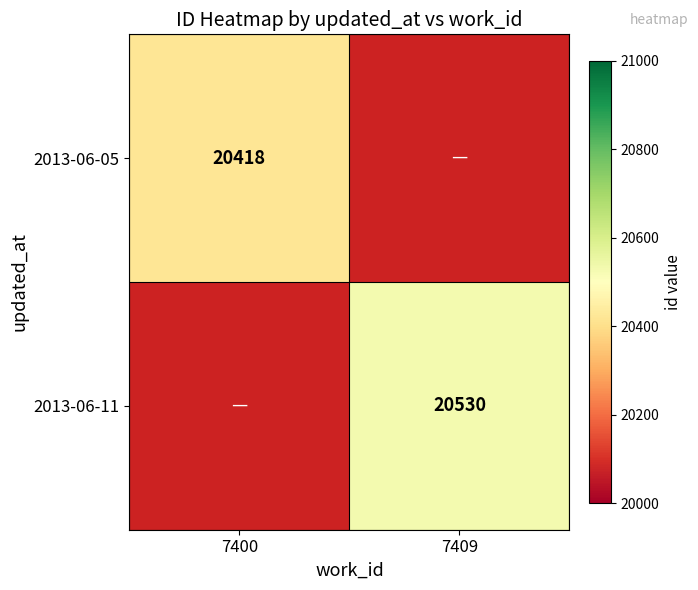

The 2013-06-05 series shows 29300 at 7400. True or false?

False